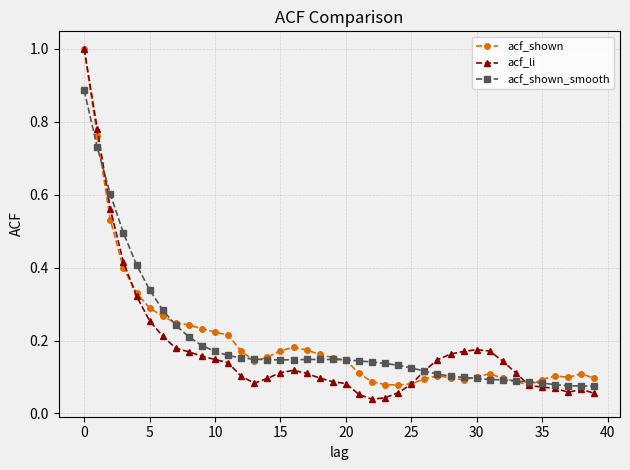

Is this an area chart (filled region under the line)?

No